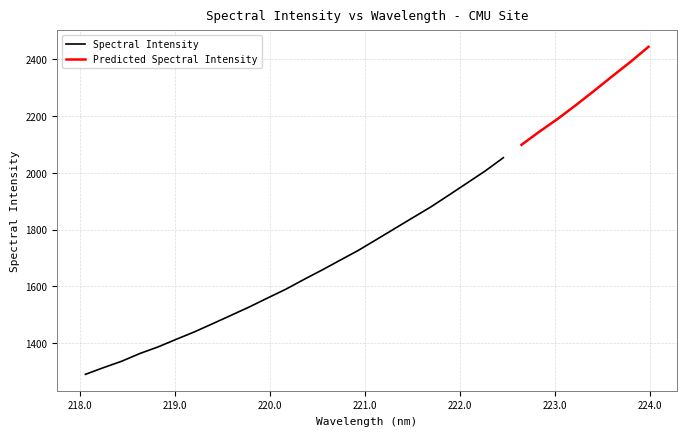

List the labels in order of value, smallest first.

218.0596, 218.2508, 218.442, 218.6332, 218.8244, 219.0156, 219.2067, 219.3979, 219.589, 219.7801, 219.9712, 220.1623, 220.3533, 220.5444, 220.7354, 220.9264, 221.1174, 221.3083, 221.4993, 221.6902, 221.8812, 222.0721, 222.263, 222.4538, 222.6447, 222.8355, 223.0264, 223.2172, 223.408, 223.5987, 223.7895, 223.9802